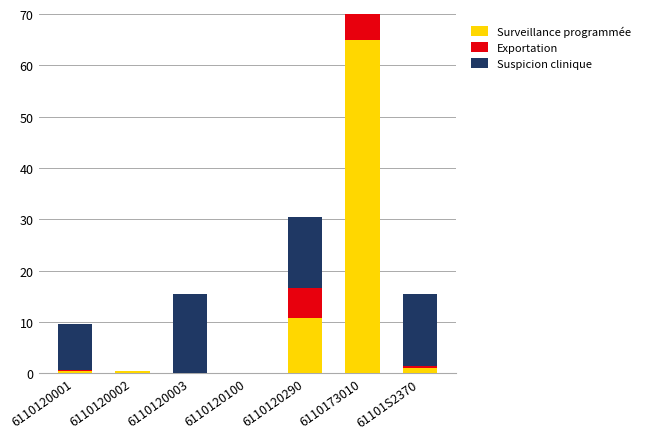

Where does the Suspicion clinique series first go above 13?

6110120003